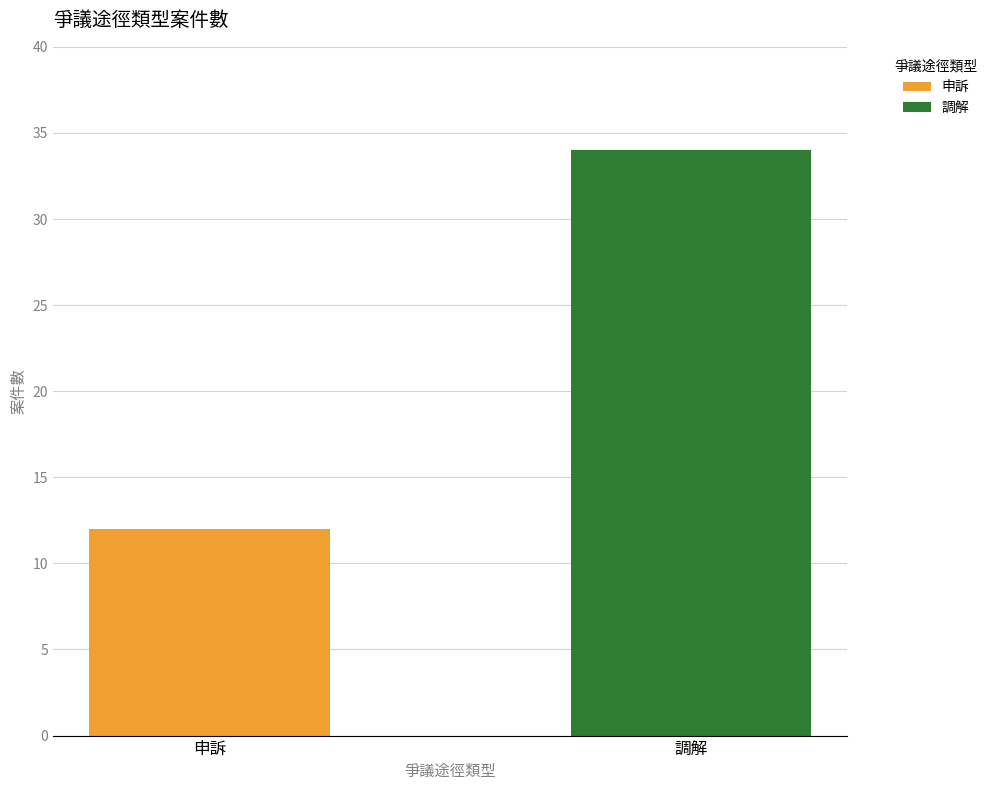

What position from the right is 調解?

1